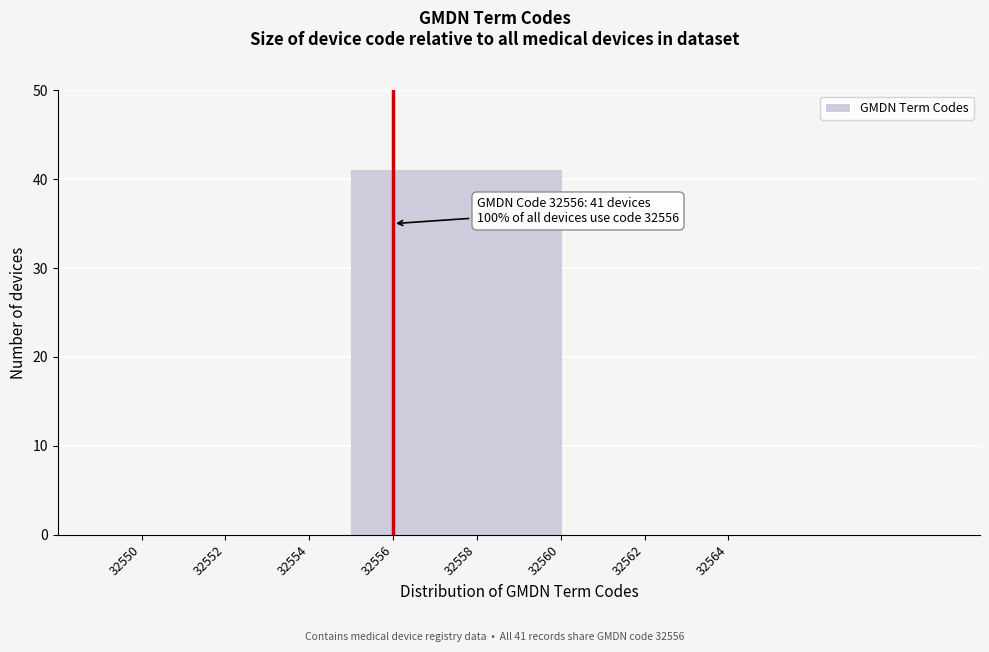

Over which range of the x-axis is the bar tallest?

32555 to 32560